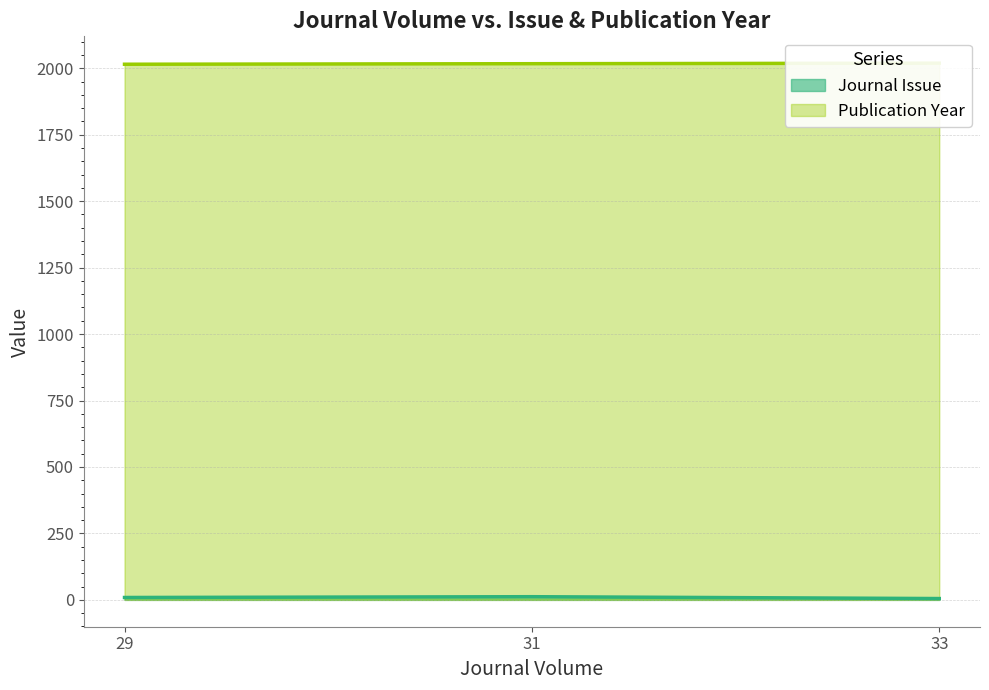

What is the smallest value displayed?

2015